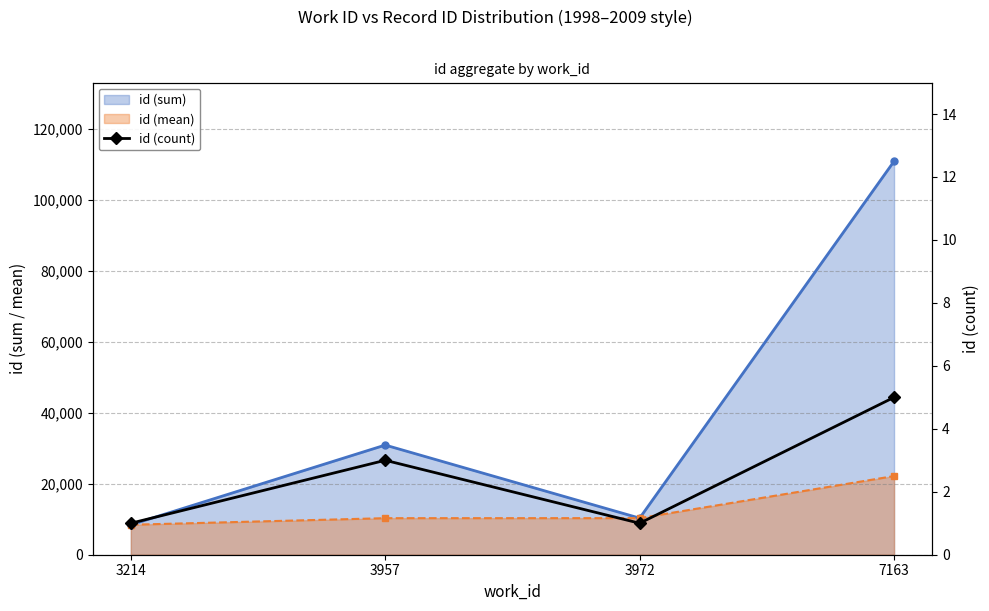

True or false: the data shows 2 at 3214.

False